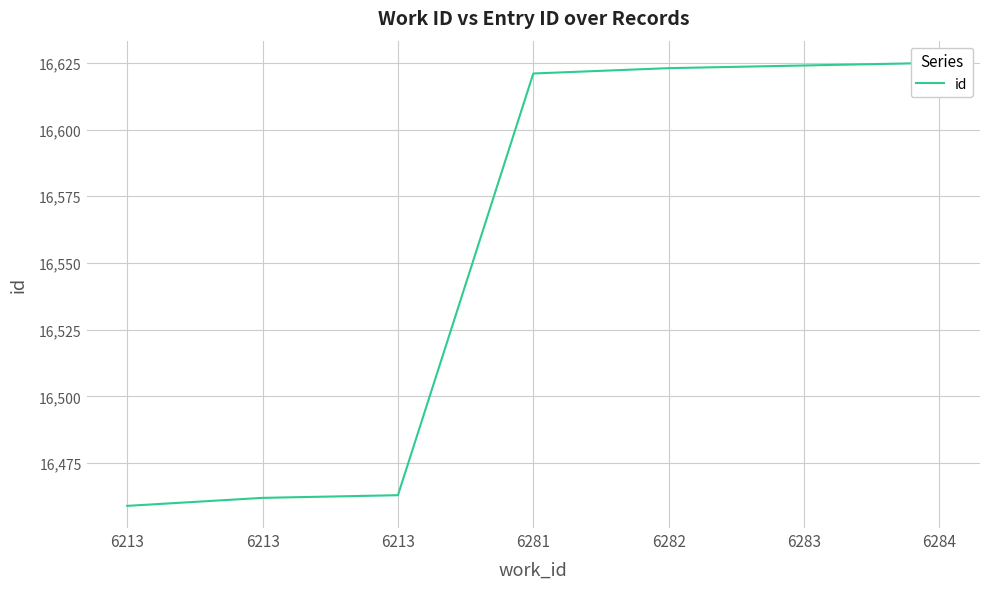

True or false: the data shows 16624 at 6283.

True